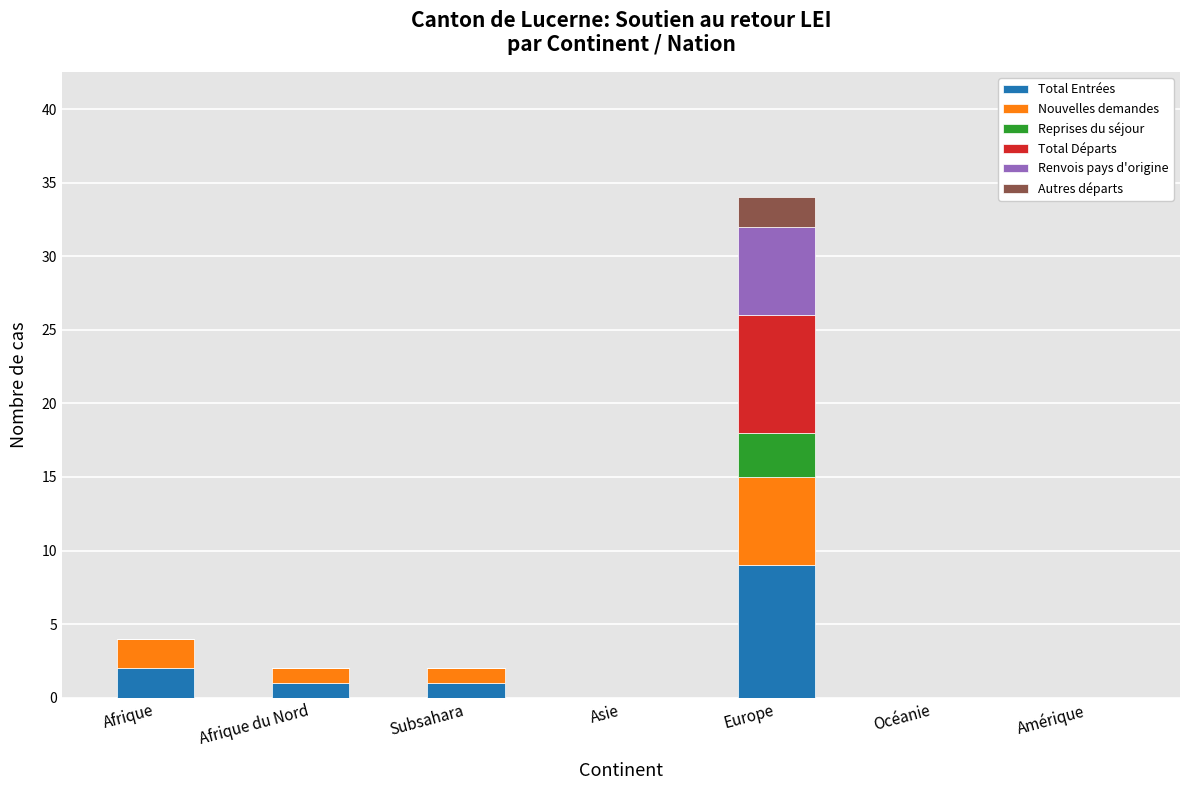

The Total Entrées series shows 2 at Afrique. True or false?

True